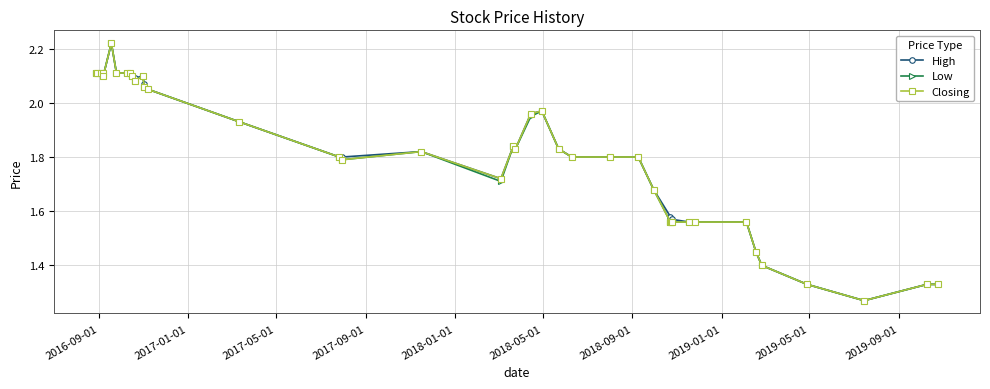

At how many categories does at least one series exceed 1?

40